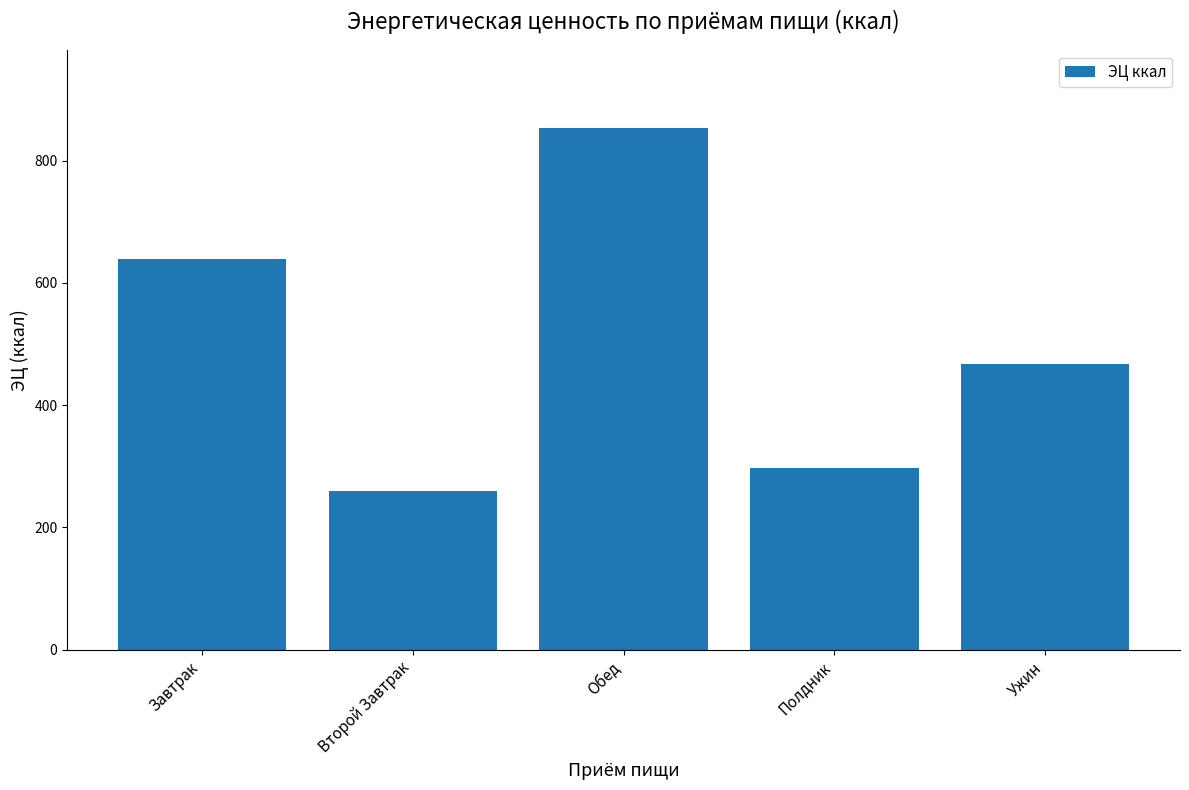

How many bars are there in total?

5